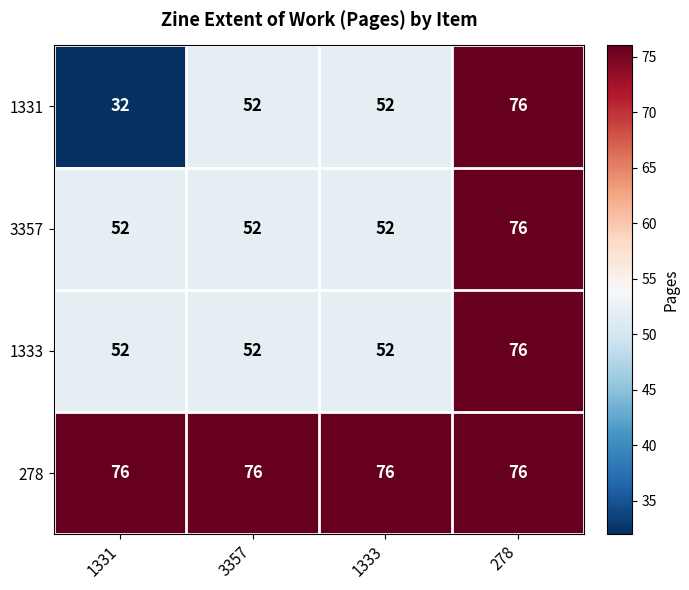

The 1331 series shows 91 at 3357. True or false?

False